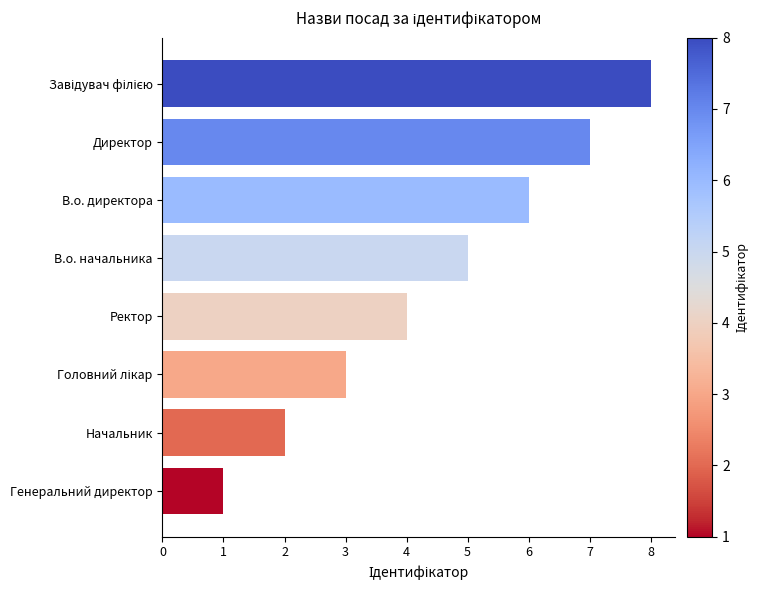

True or false: the data shows 9 at В.о. начальника.

False